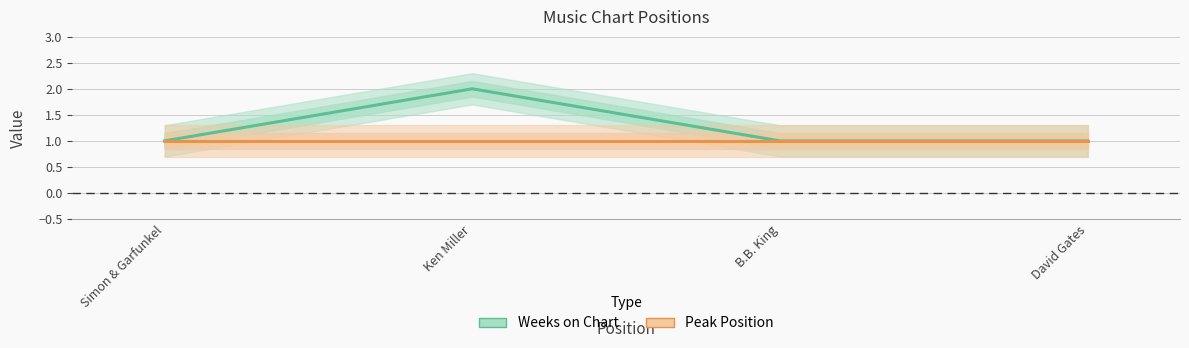

Reading left to right, what are all the values shown in this chart?

Weeks on Chart: Simon & Garfunkel=1	Ken Miller=2	B.B. King=1	David Gates=1
Peak Position: Simon & Garfunkel=1	Ken Miller=1	B.B. King=1	David Gates=1